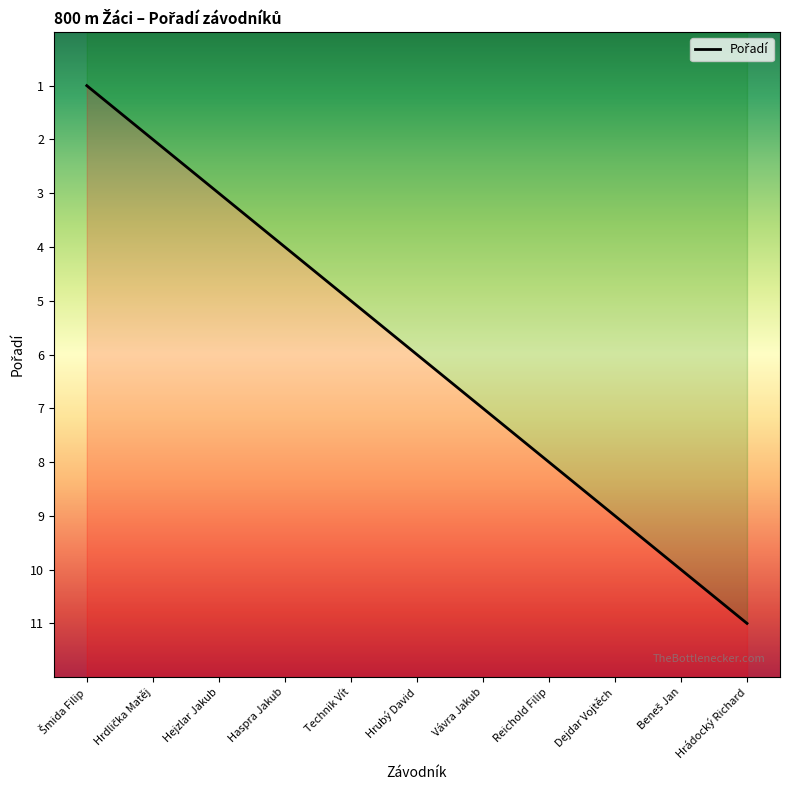

The value at Dejdar Vojtěch is 5. True or false?

False